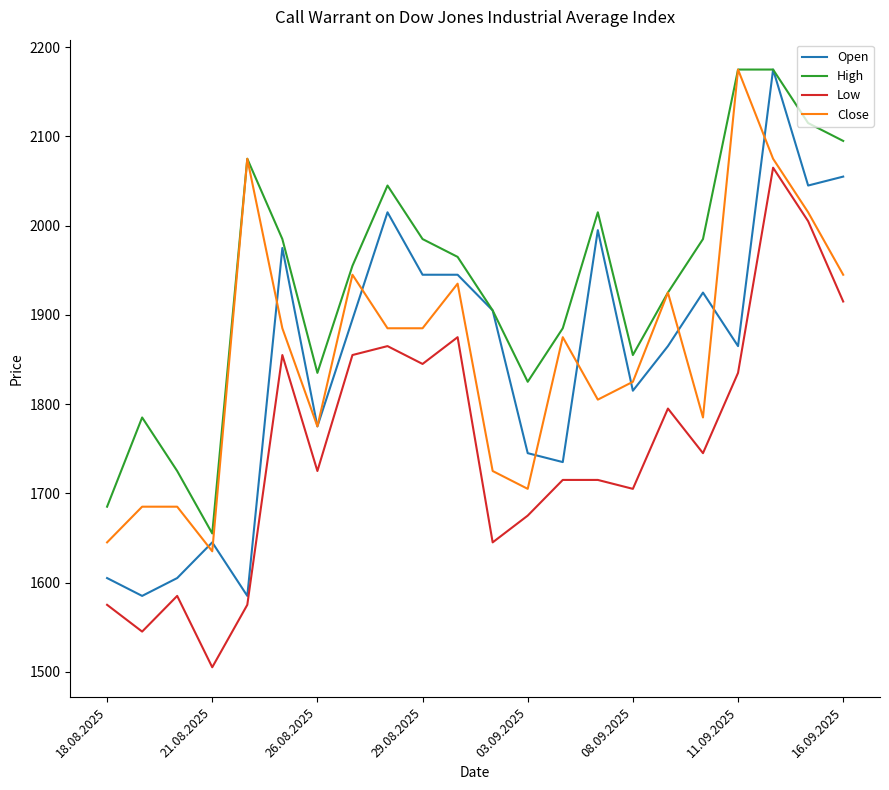

Which series has the largest total across all categories?

High